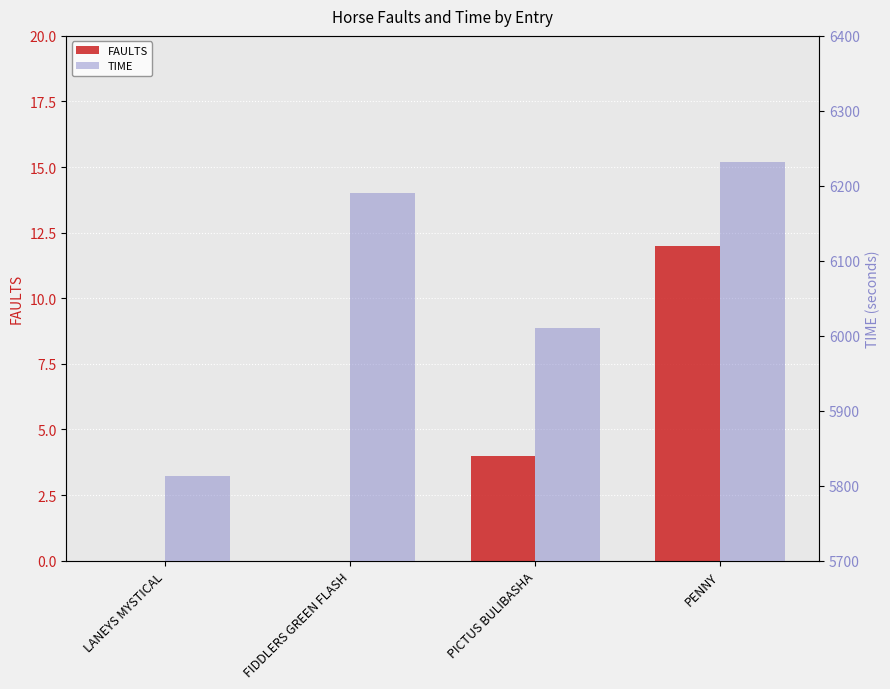

What are all the series names shown in the legend?

FAULTS, TIME